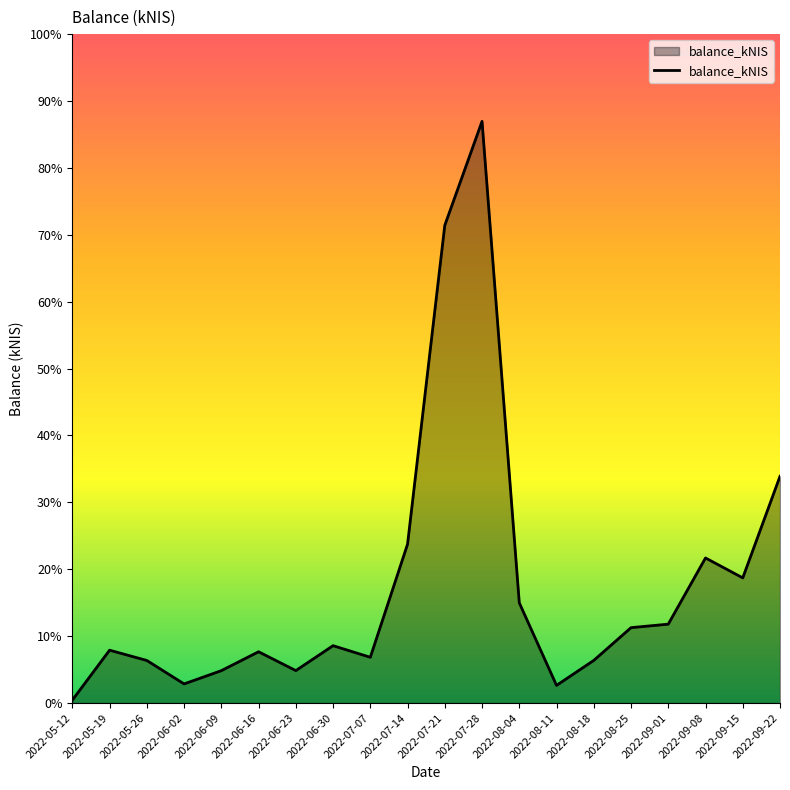

At which label does the data first exceed 981?

2022-06-30